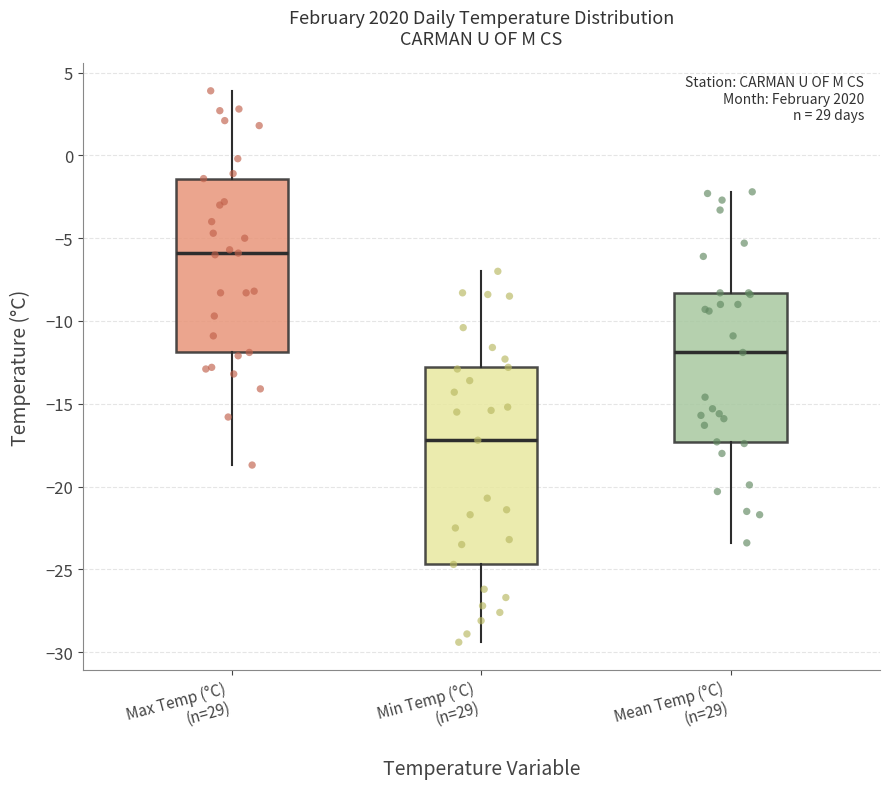

Reading left to right, read every box against the y-axis: the position of its median line, the range the box covers, and the ends of its whiskers. The values are not printed on the chart, so give them approximately, as read against the axis.

Max Temp (°C) (n=29): median -6.0, box -12.0 to -1.5, whiskers -18.5 to 4.0
Min Temp (°C) (n=29): median -17.0, box -24.5 to -13.0, whiskers -29.5 to -7.0
Mean Temp (°C) (n=29): median -12.0, box -17.5 to -8.5, whiskers -23.5 to -2.0